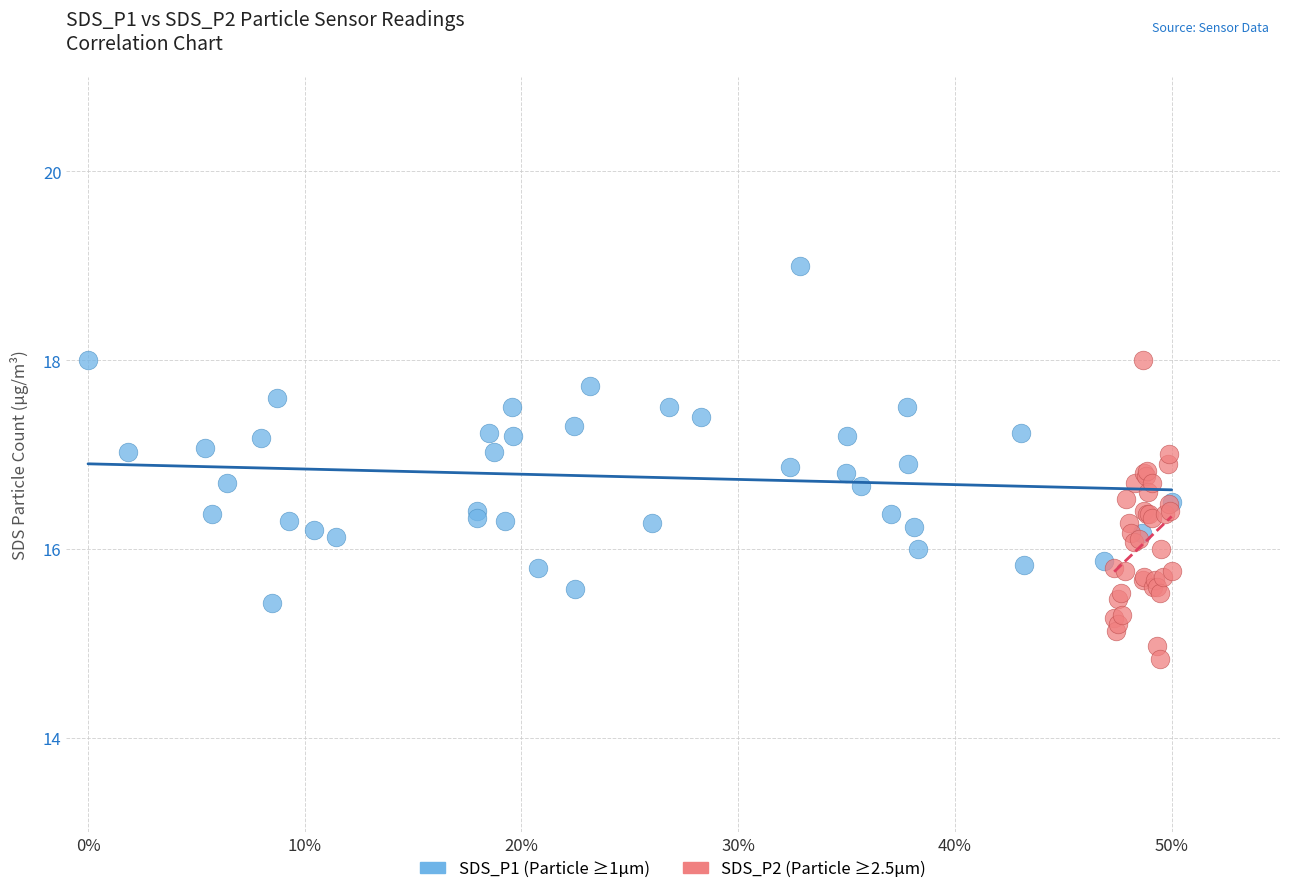

Which series reaches the minimum Y coordinate?

SDS_P2 (Particle ≥2.5µm)